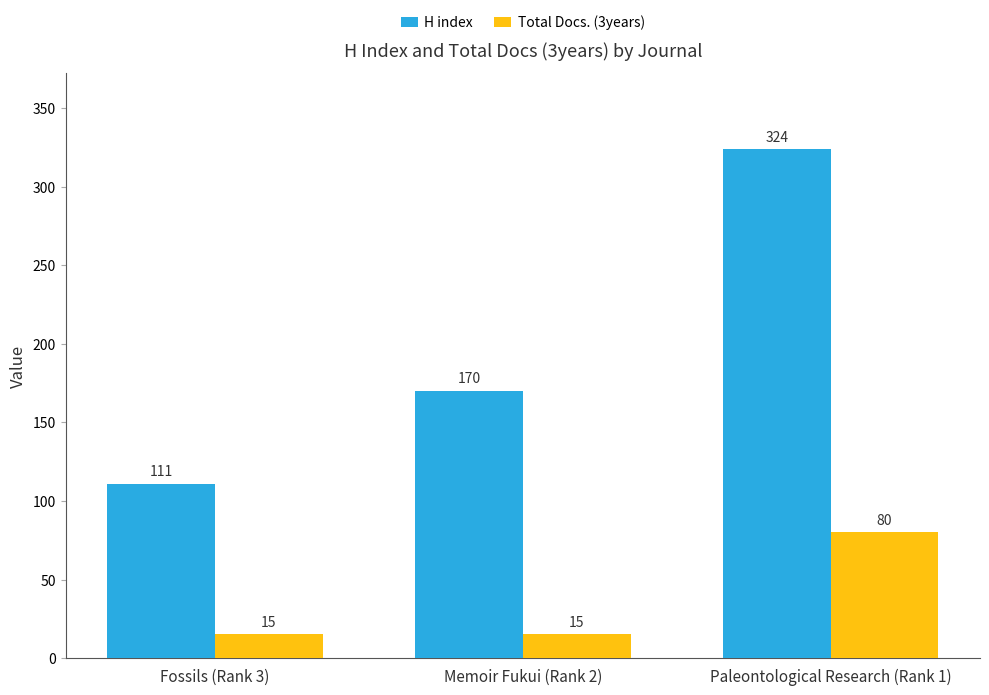

Which series has the largest range (max minus min)?

H index